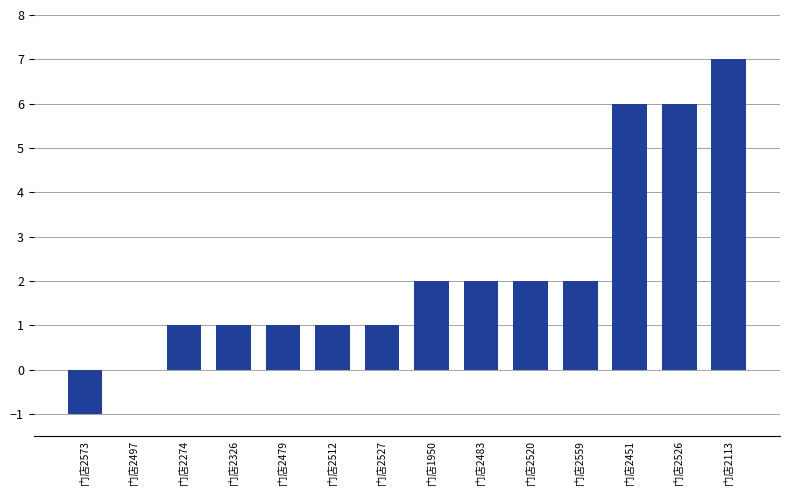

At which category does the chart reach its peak across all series?

门店2113